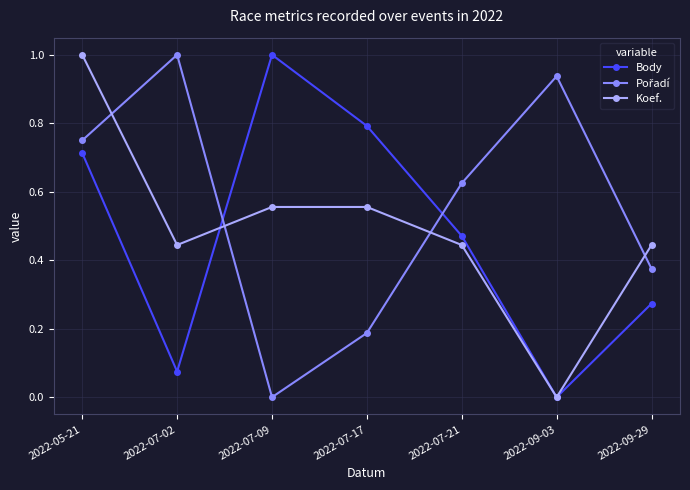

What is the label of the 7th point from the right?

2022-05-21